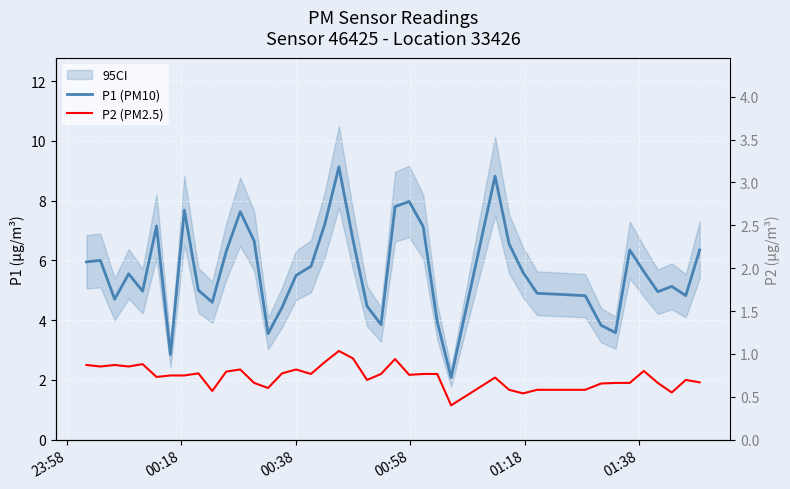

True or false: P2 (PM2.5) and P1 (PM10) intersect in this chart.

False